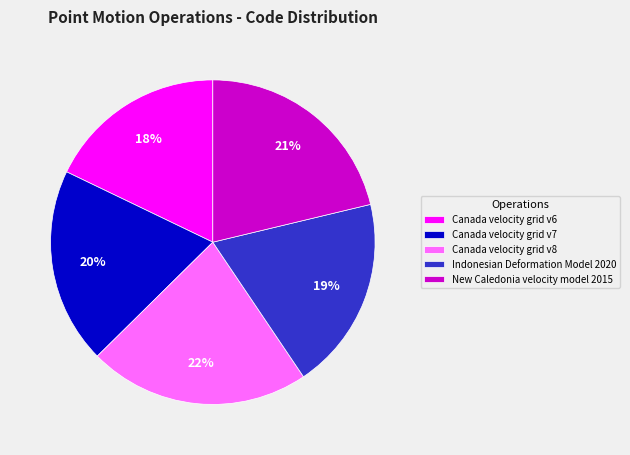

Which slice is the largest?

Canada velocity grid v8